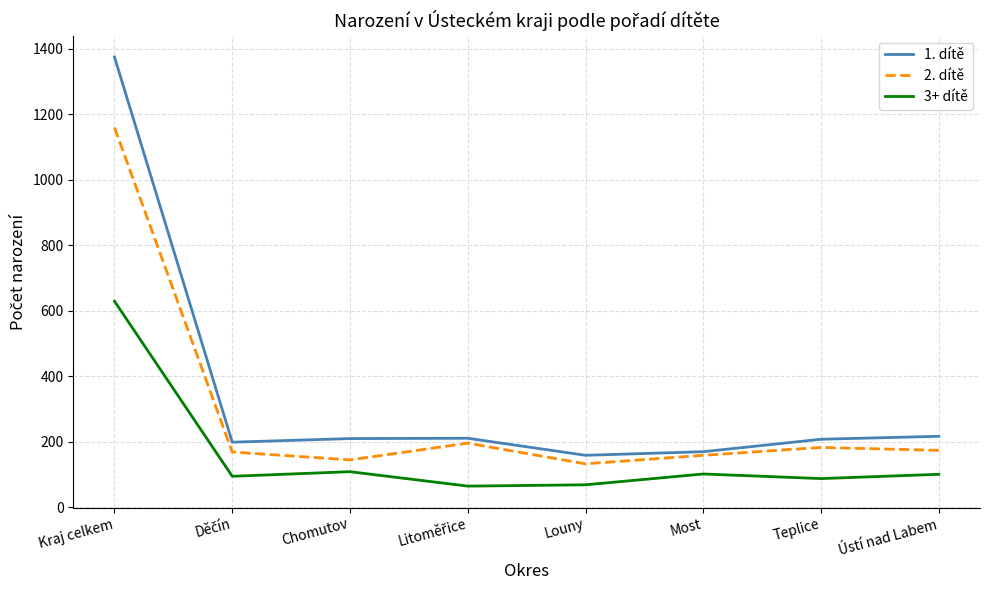

What position from the right is Louny?

4